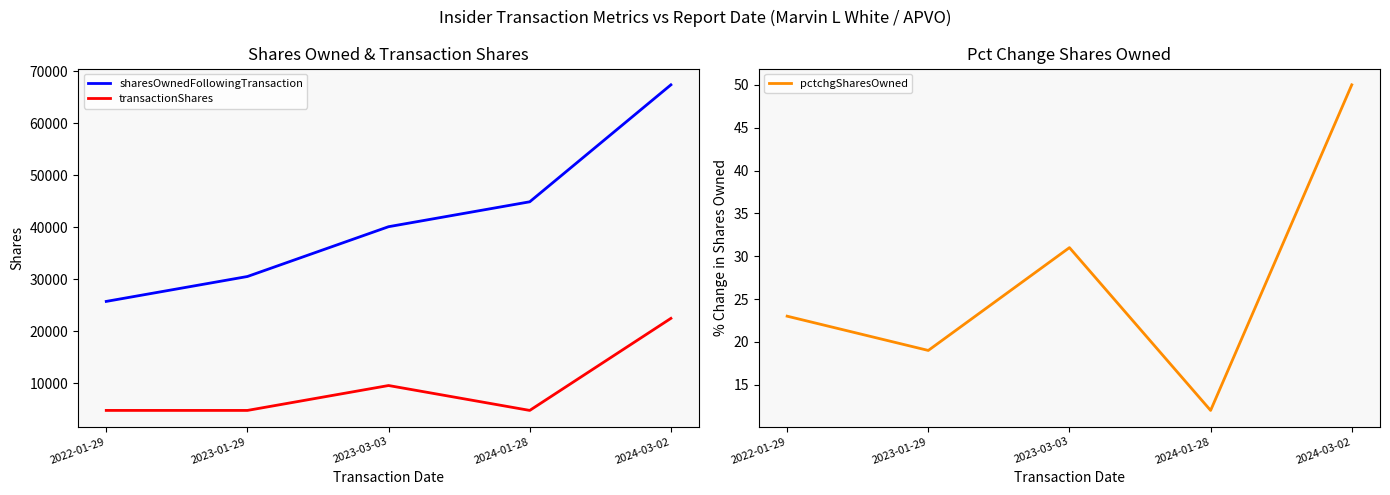

Reading left to right, extract all data points from this chart.

sharesOwnedFollowingTransaction: 25764	30555	40137	44929	67430
transactionShares: 4792	4791	9582	4792	22501
pctchgSharesOwned: 23	19	31	12	50